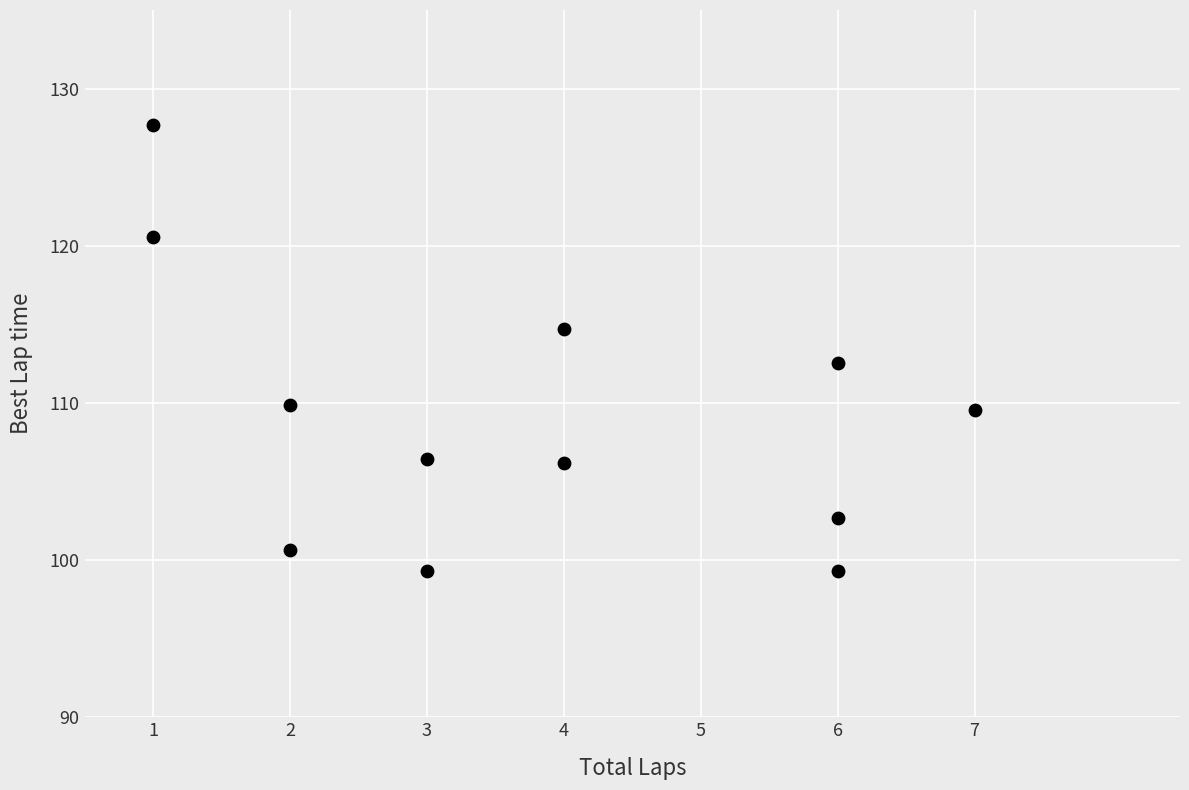

What is the average Y value?

109.1